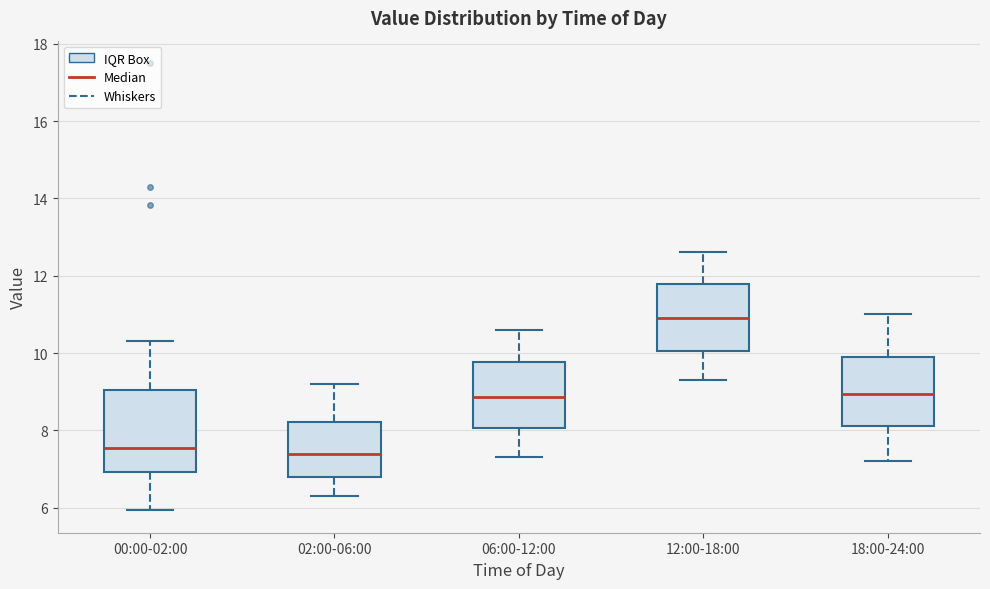

Comparing the boxes themselves (not the whiskers), which one is the tallest?

00:00-02:00